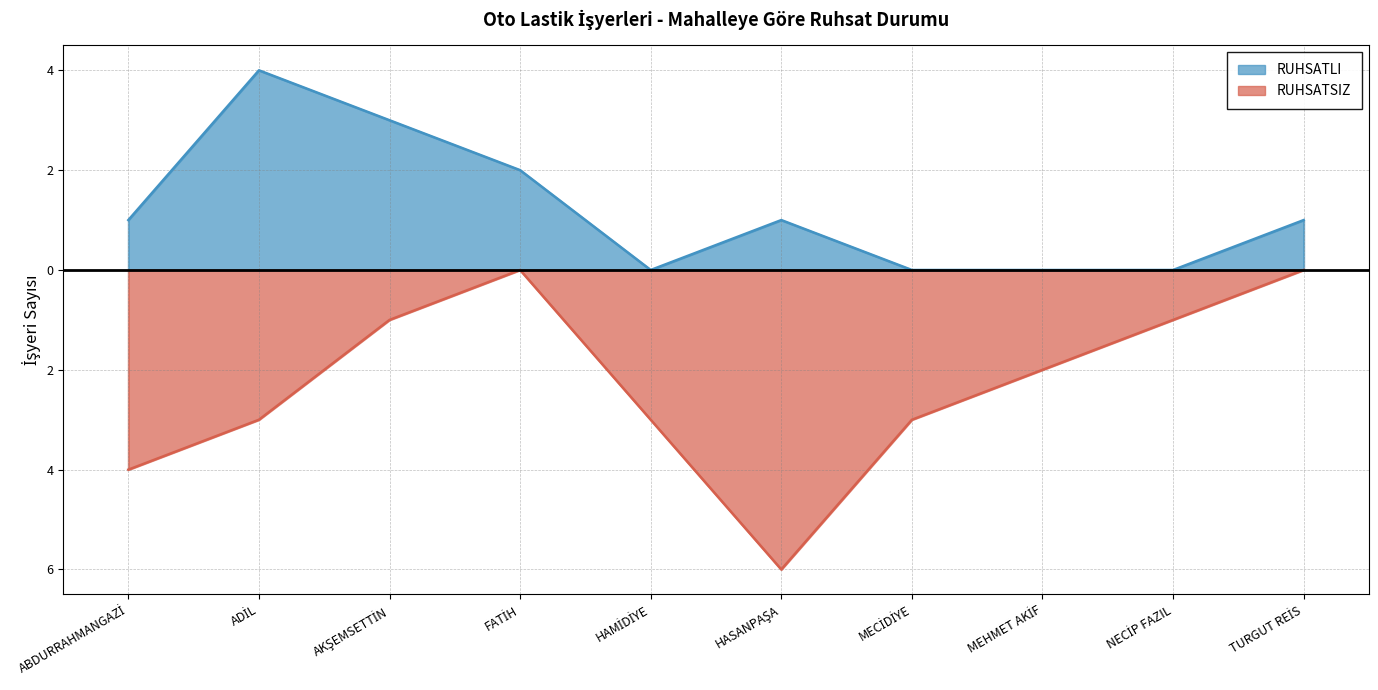

At which category is the sum across all series the highest?

AKŞEMSETTİN